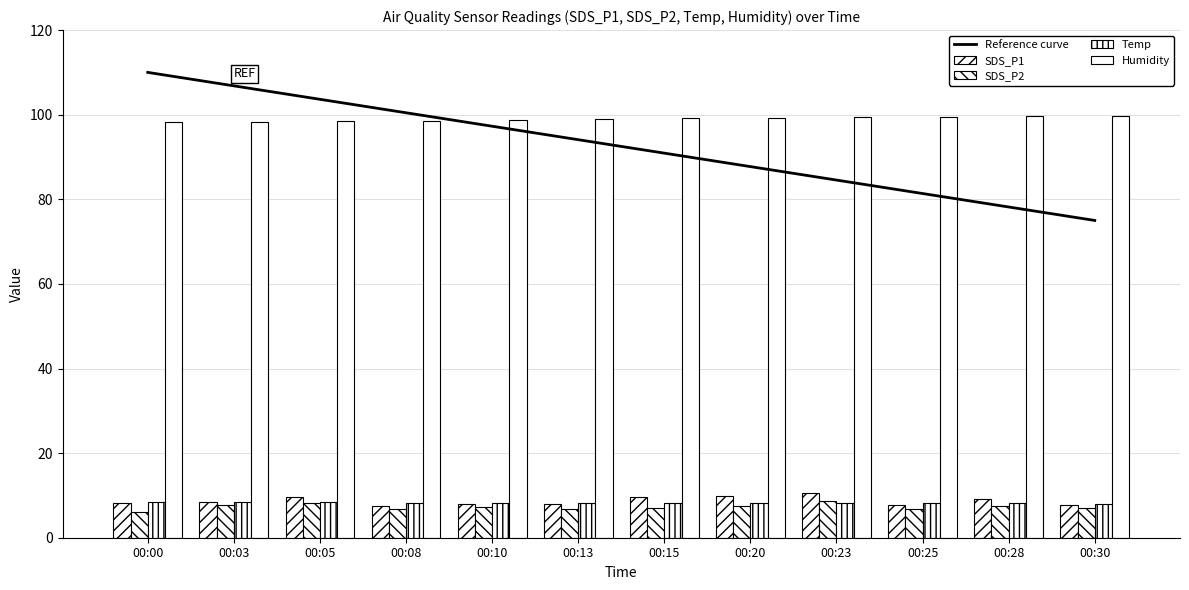

At which label is SDS_P2 closest to 7?

00:15